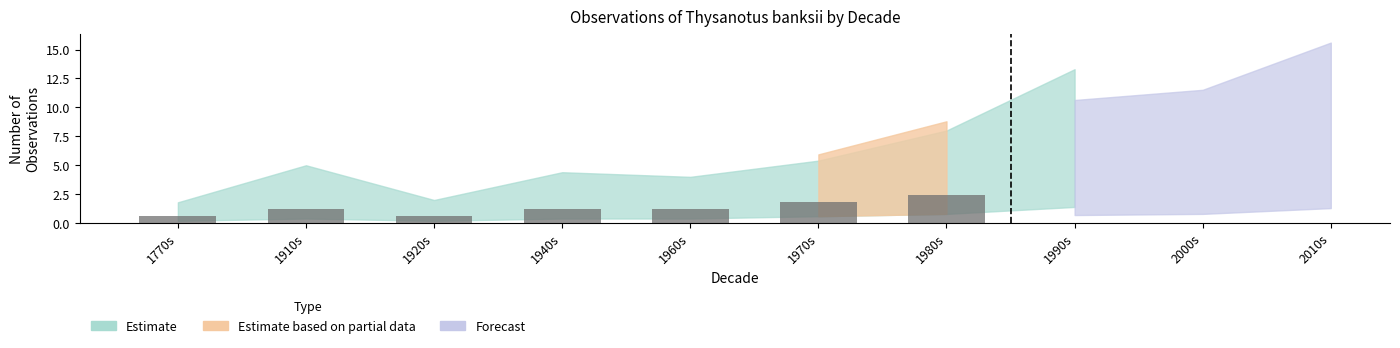

Which has a higher value, 1980s or 1960s?

1980s